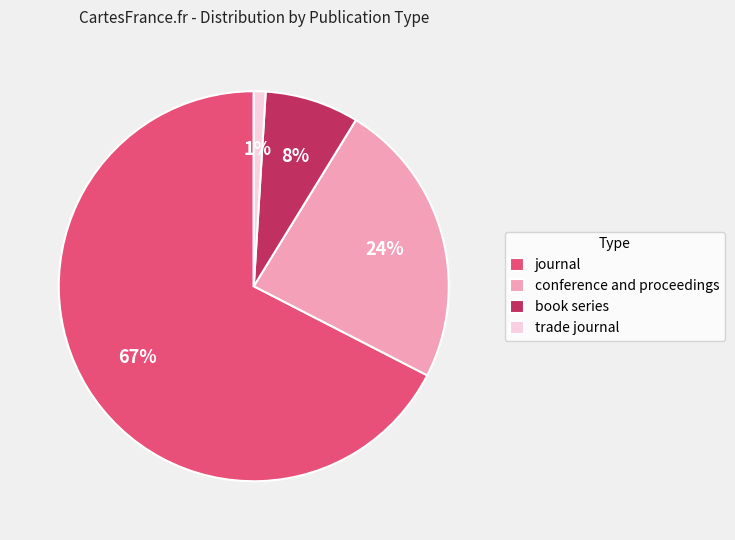

How many segments does this pie chart have?

4